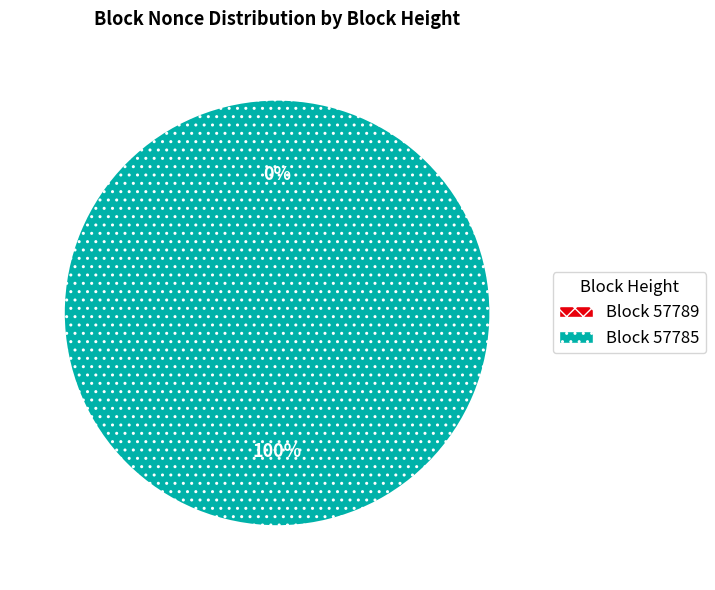

Which category has the biggest portion of the pie?

57785